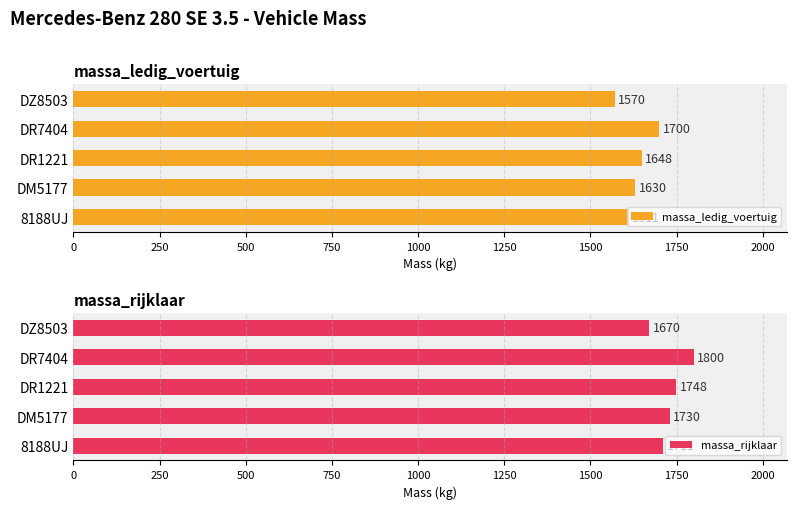

What is the difference between the massa_ledig_voertuig values at 8188UJ and DZ8503?

41